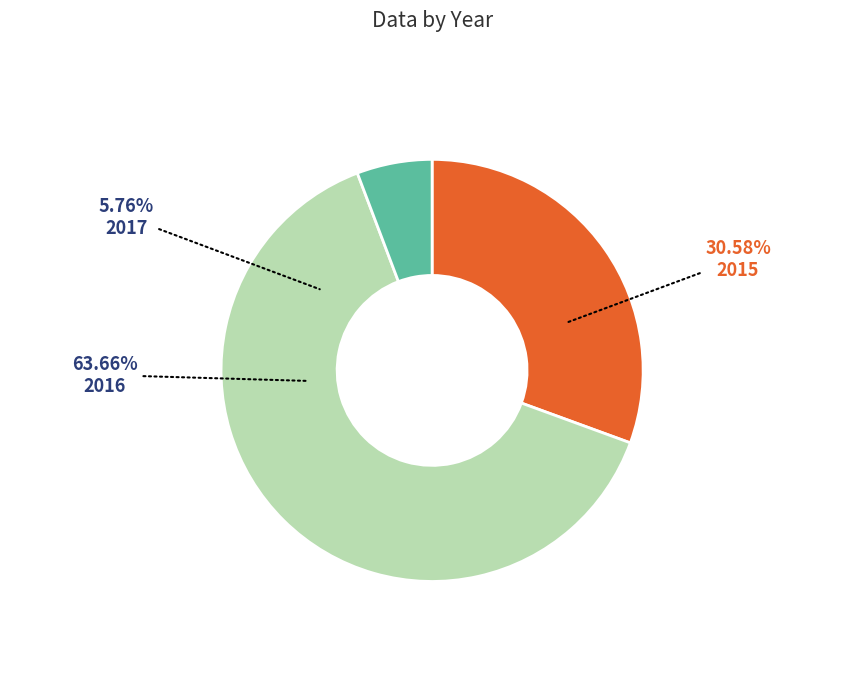

How many segments does this pie chart have?

3